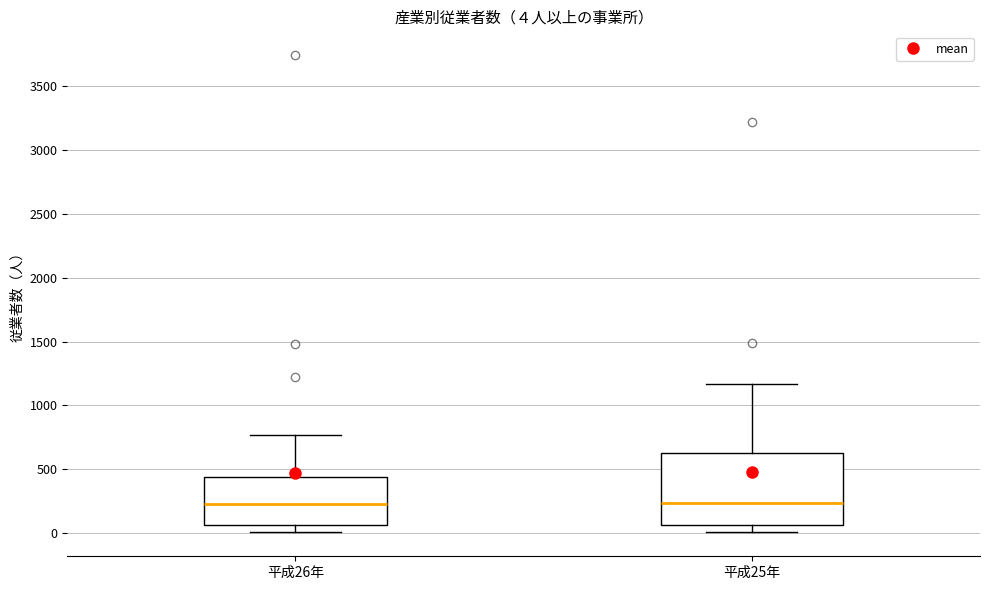

Comparing the boxes themselves (not the whiskers), which one is the tallest?

平成25年